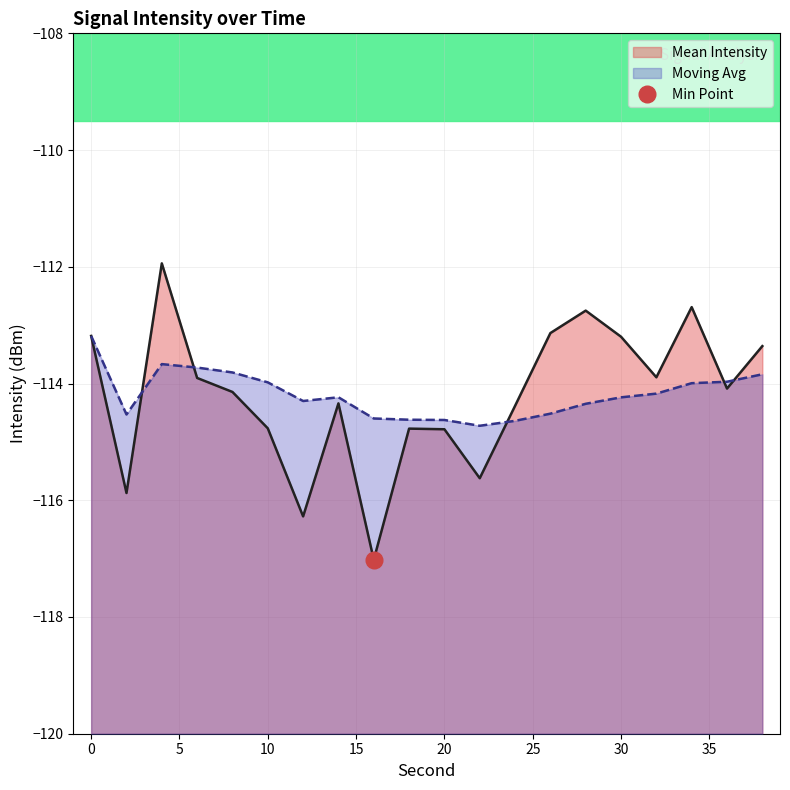

What is the difference between the Mean Intensity values at 0 and 38?

0.2